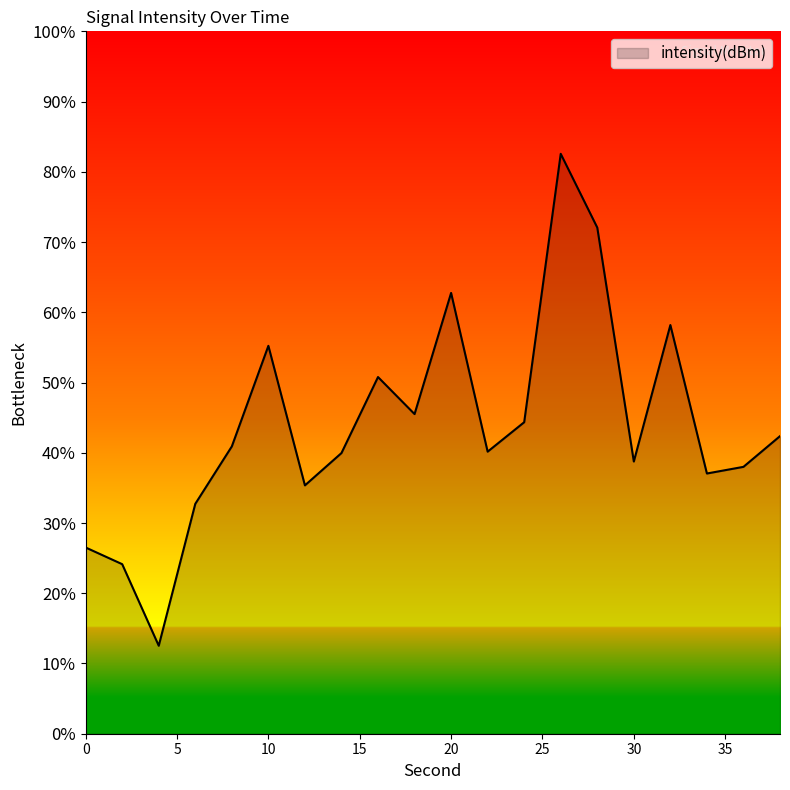

Reading left to right, transcribe all the data shown in this chart.

0=-131.7	2=-132.9	4=-138.7	6=-128.6	8=-124.5	10=-117.4	12=-127.3	14=-125.0	16=-119.6	18=-122.2	20=-113.6	22=-124.9	24=-122.8	26=-103.7	28=-109.0	30=-125.6	32=-115.9	34=-126.5	36=-126.0	38=-123.8